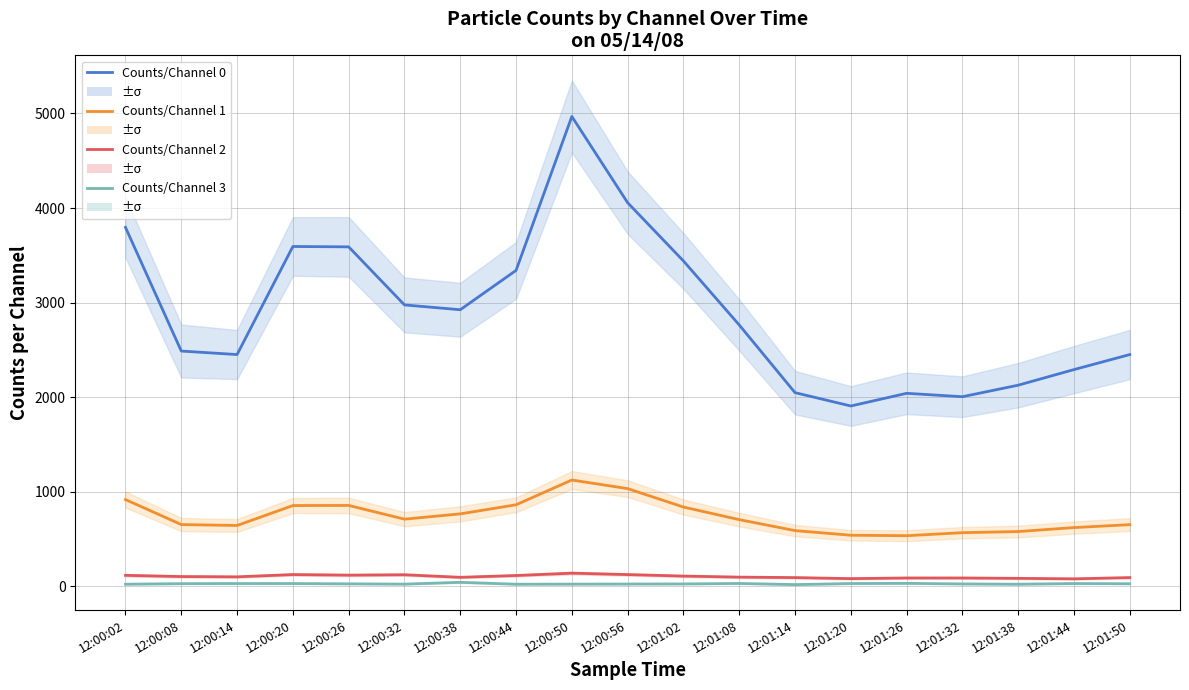

Reading left to right, list all the values displayed in this chart.

Counts/Channel 0: 3795	2487	2450	3593	3589	2975	2924	3340	4968	4056	3440	2763	2047	1906	2040	2004	2126	2291	2450
Counts/Channel 1: 916	652	642	853	854	709	765	861	1123	1032	837	704	588	539	534	566	578	620	651
Counts/Channel 2: 115	102	99	123	117	121	94	113	138	123	107	96	91	80	87	87	83	78	91
Counts/Channel 3: 21	27	28	28	25	22	41	21	22	23	24	29	17	28	30	24	21	28	26